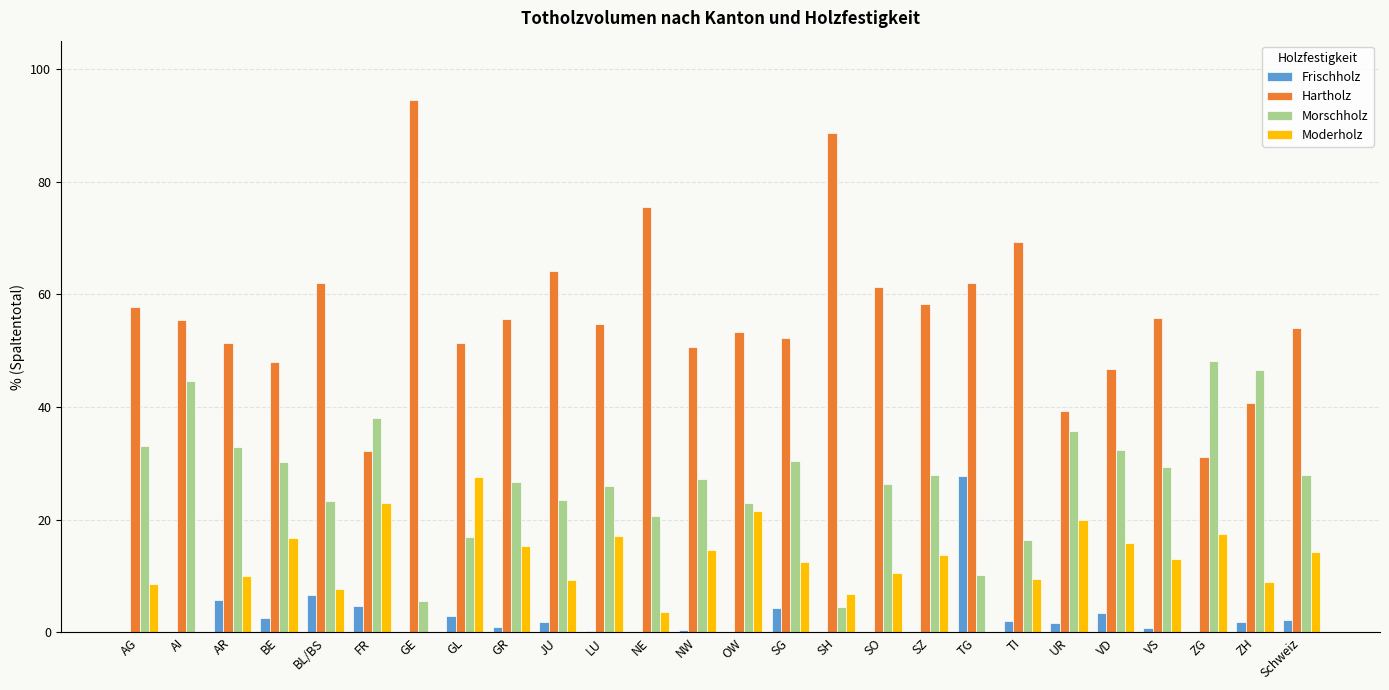

What is the total value across all series at ZG?

96.8